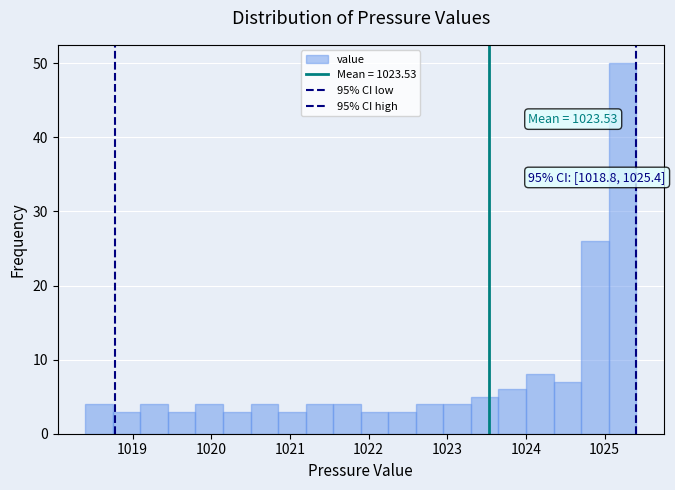

Read against the x-axis, roughly where is the centre of the tallest bar?

1025.2